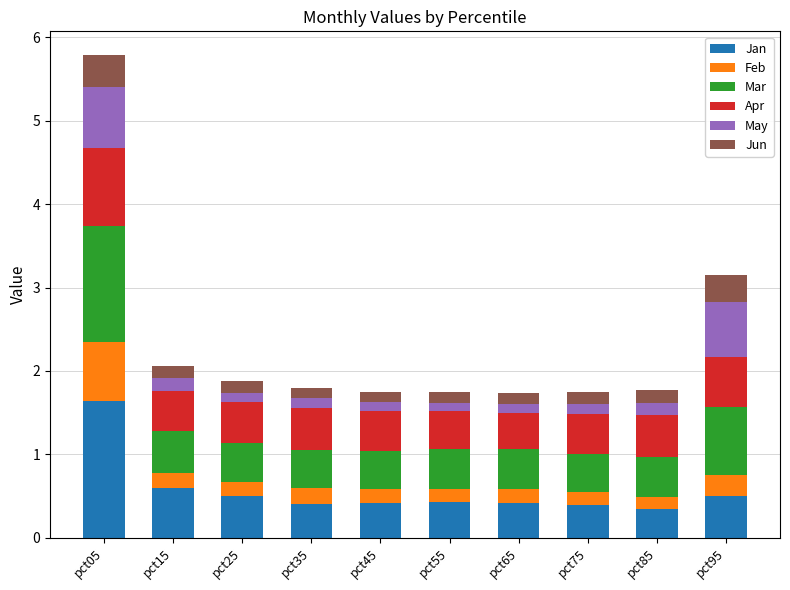

Count the Jan values in the range 0 to 1.

9